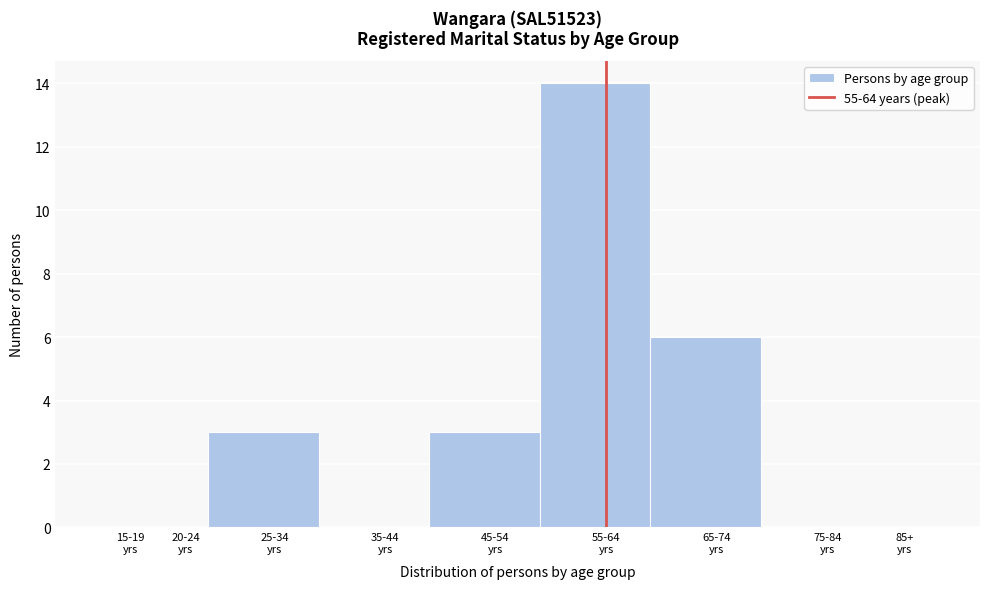

What is the maximum value shown in the chart?

14